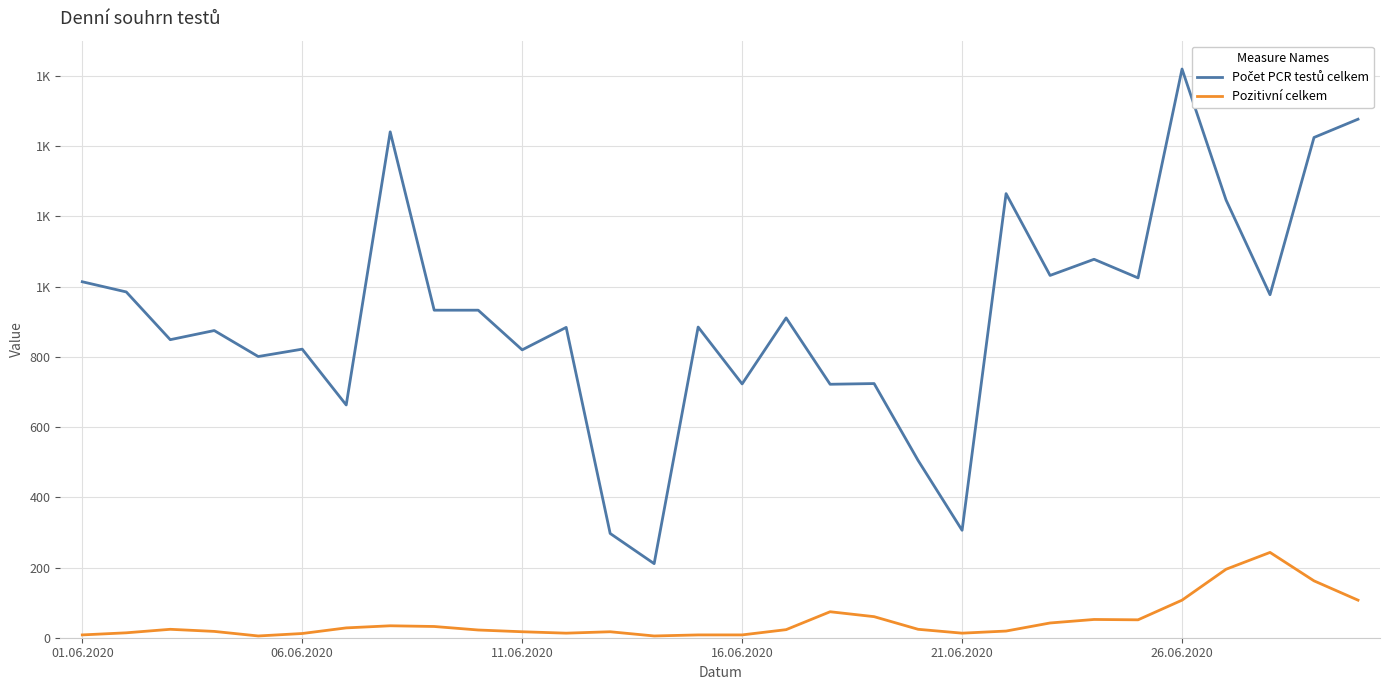

Which series has the largest range (max minus min)?

Počet PCR testů celkem